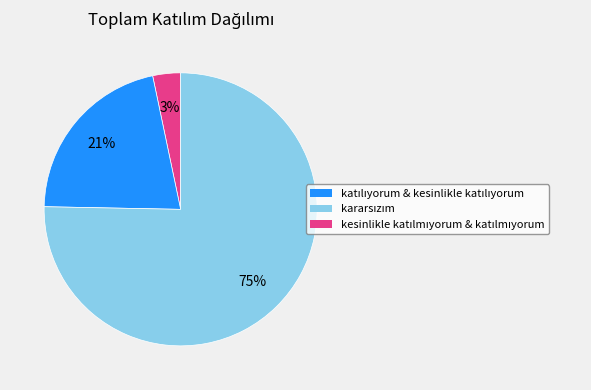

To the nearest percent, what is the average slice percentage?

33%